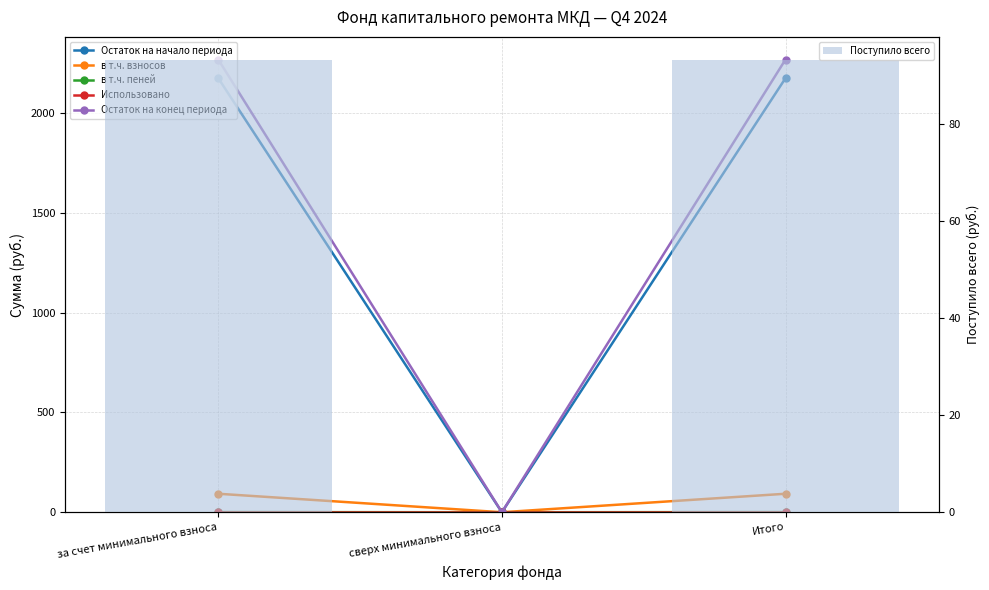

What is the sum of all в т.ч. пеней values?

1.5